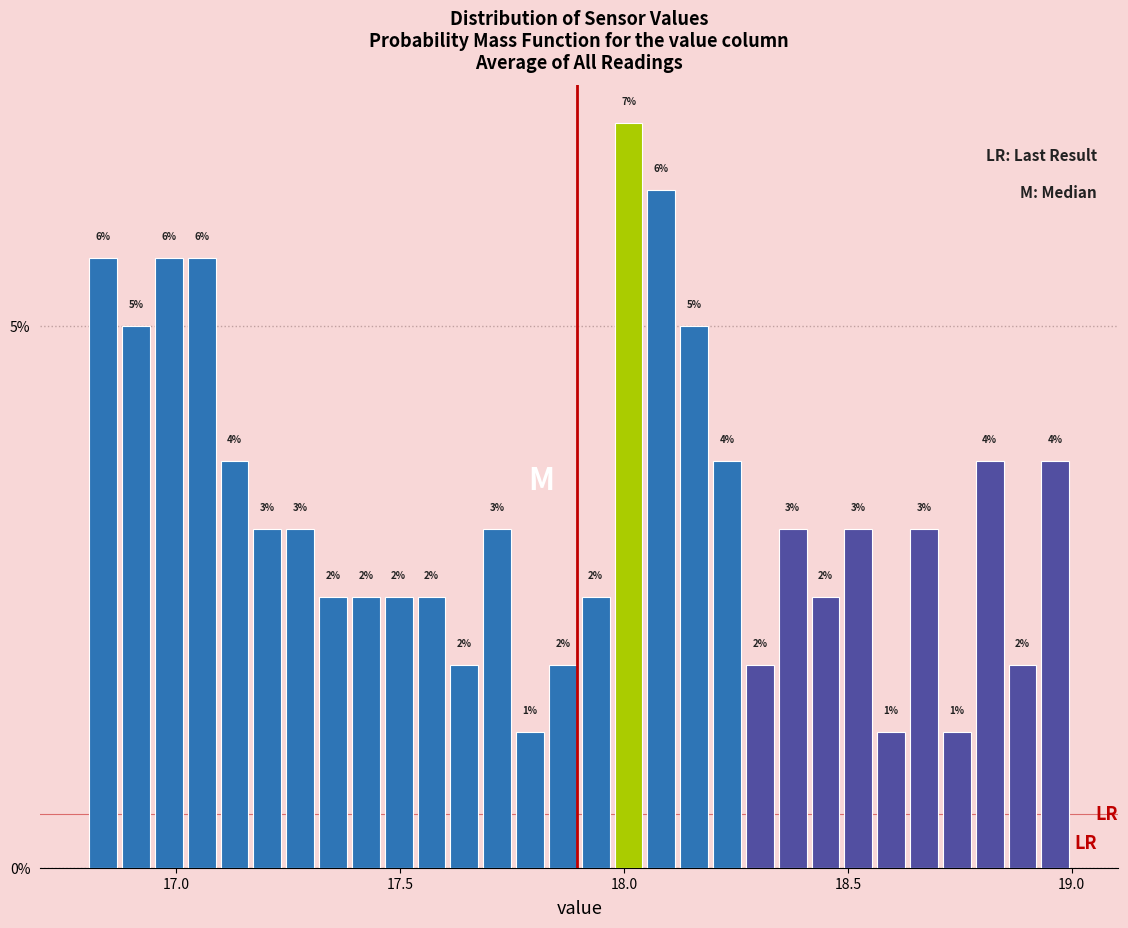

Read against the x-axis, roughly where is the centre of the tallest bar?

18.00